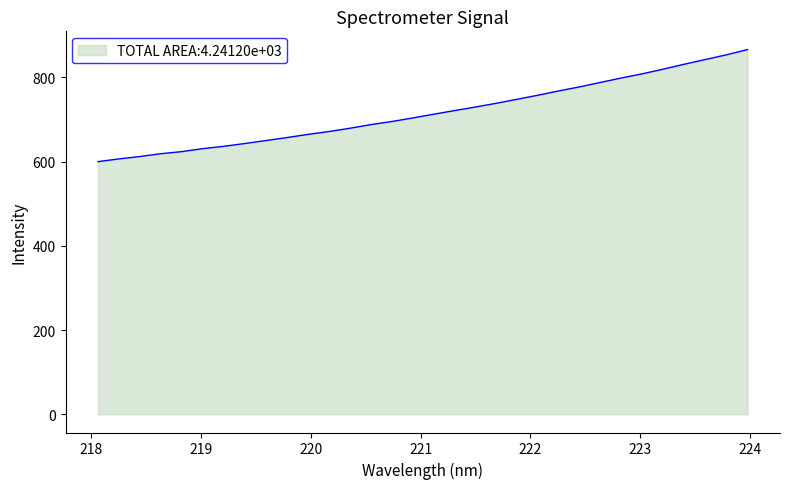

What is the maximum value shown in the chart?

866.0